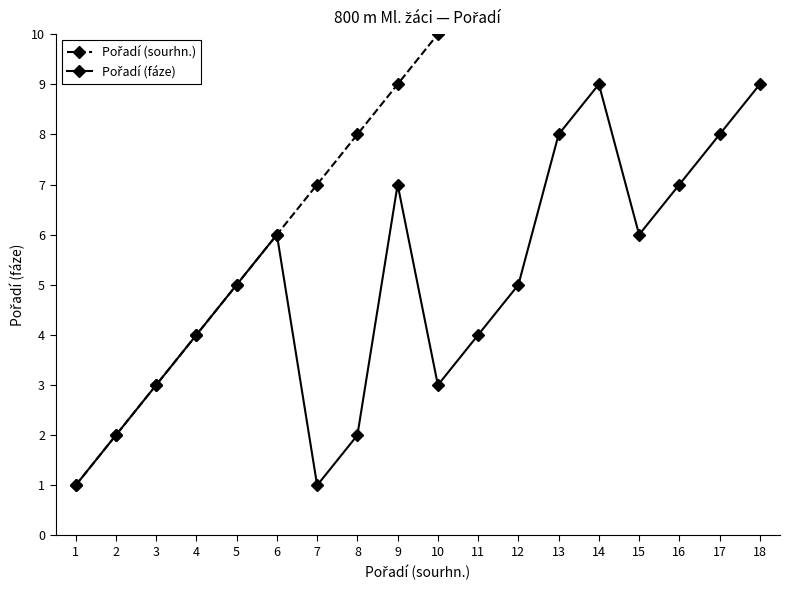

Rank the series by their average value, from lowest to highest.

Pořadí (fáze), Pořadí (sourhn.)